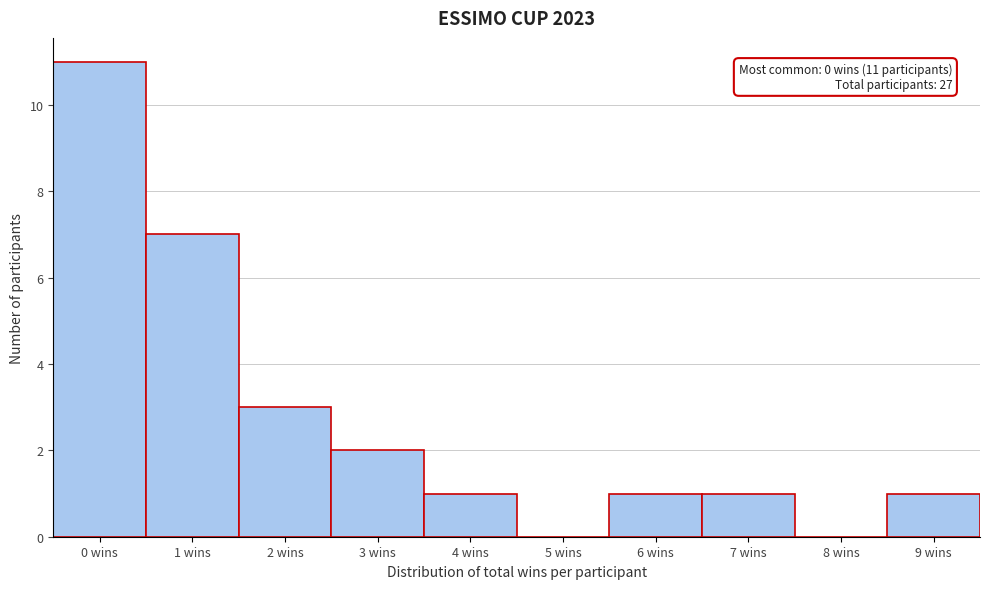

Over which range of the x-axis is the bar tallest?

-0.5 to 0.5